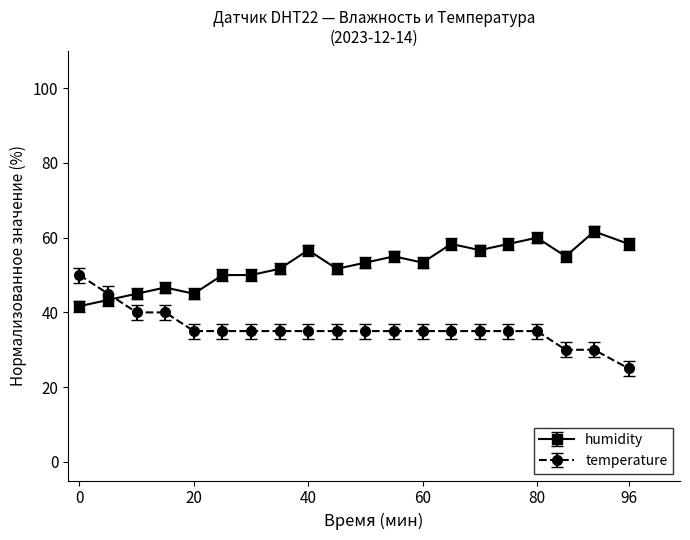

What is the minimum value for temperature?

25.0